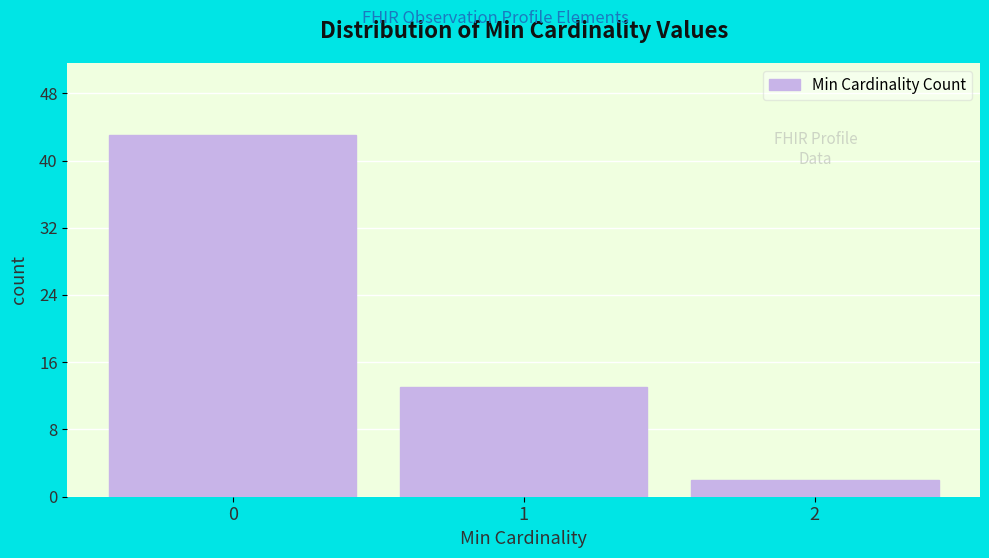

What is the height of the bar covering 1.5 to 2.5 on the x-axis? The values are not printed on the chart, so give them approximately, as read against the axis.

2